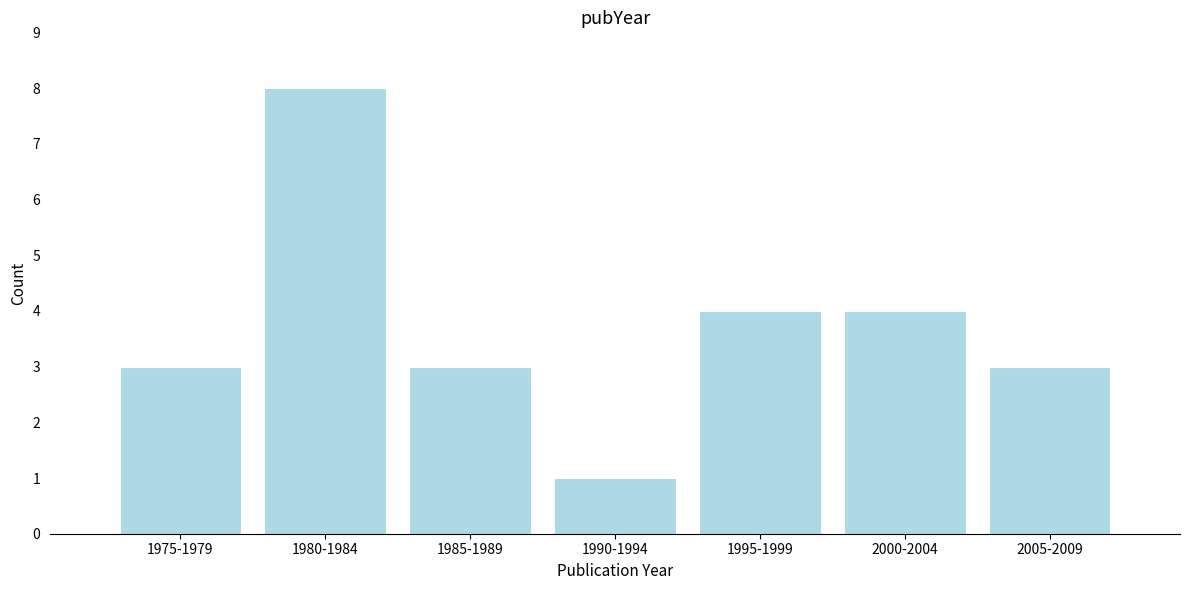

Reading right to left, transcribe all the data shown in this chart.

3	4	4	1	3	8	3